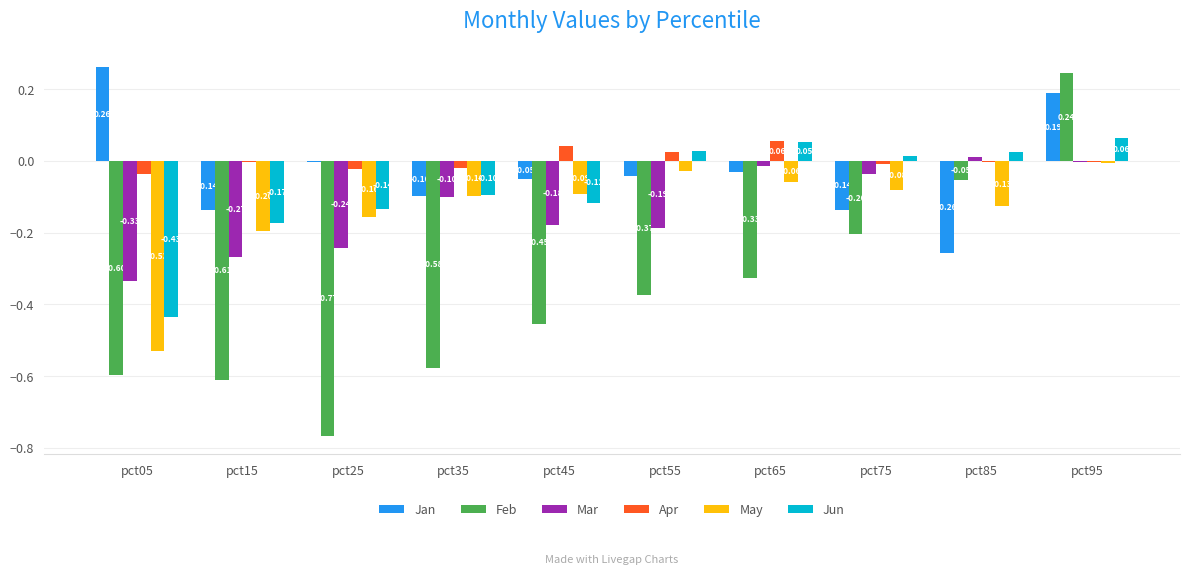

How many distinct data groups are displayed?

6